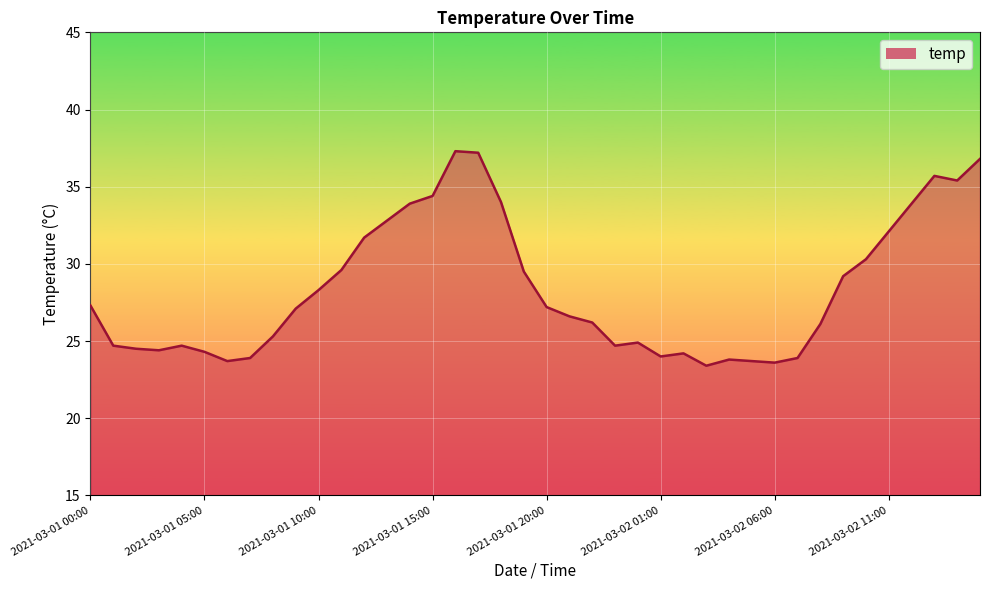

What is the greatest value displayed?

37.3